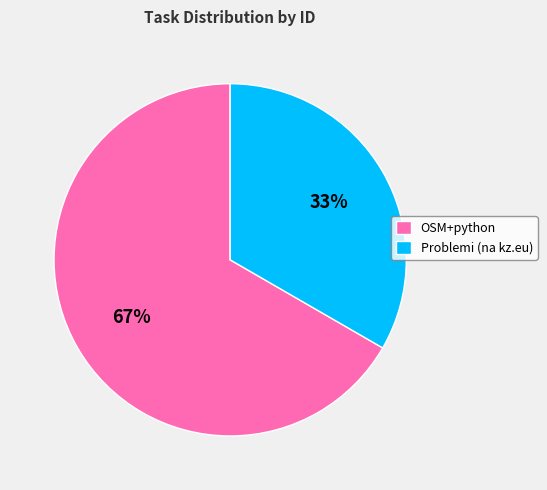

What is the ratio of the value at Problemi (na kz.eu) to the value at OSM+python?

0.5